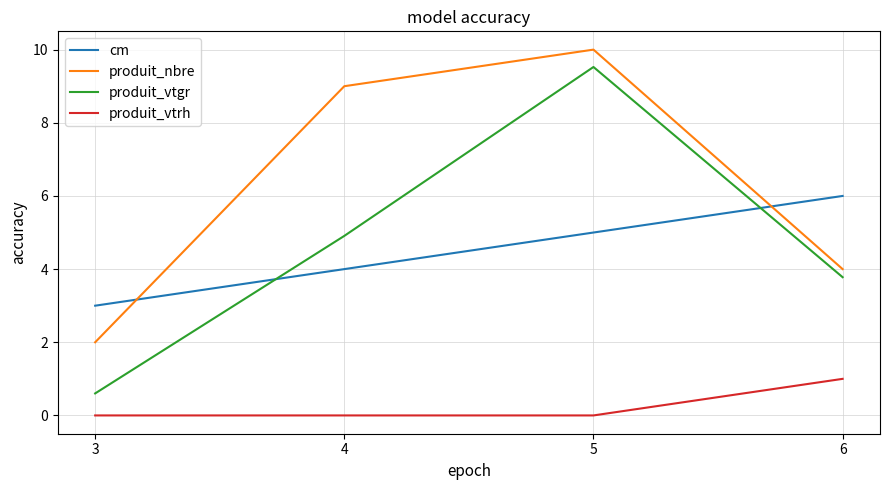

Rank the series by their maximum value, from highest to lowest.

produit_nbre, produit_vtgr, cm, produit_vtrh